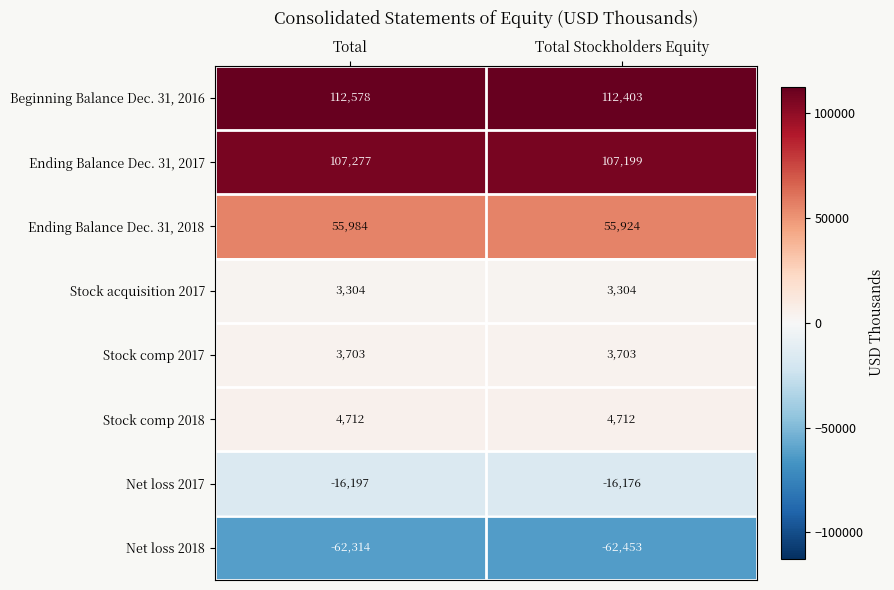

True or false: Ending Balance Dec. 31, 2017 has a value of 107199 at Total Stockholders Equity.

True